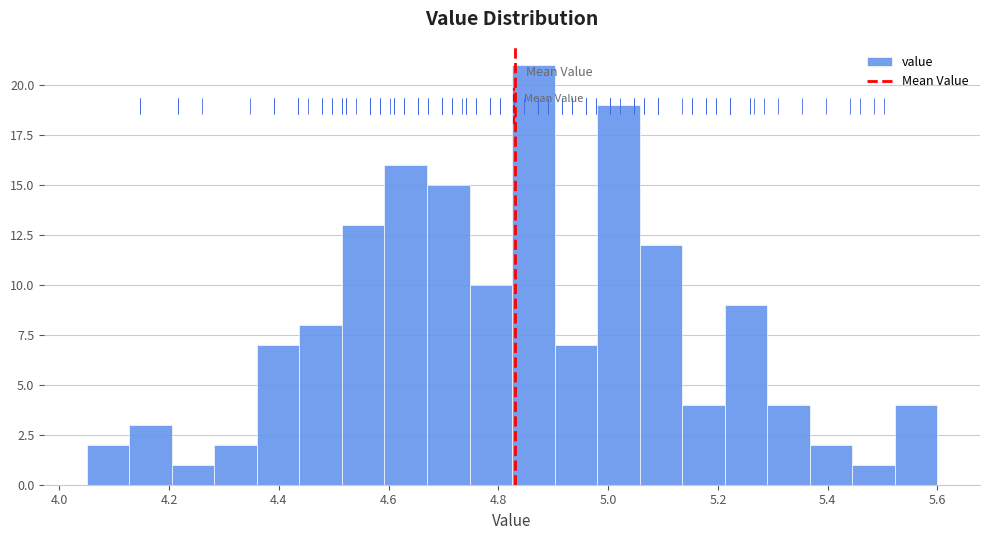

Around what value on the x-axis is the tallest bar? Give the approximate position of its centre, as read against the axis.

4.86